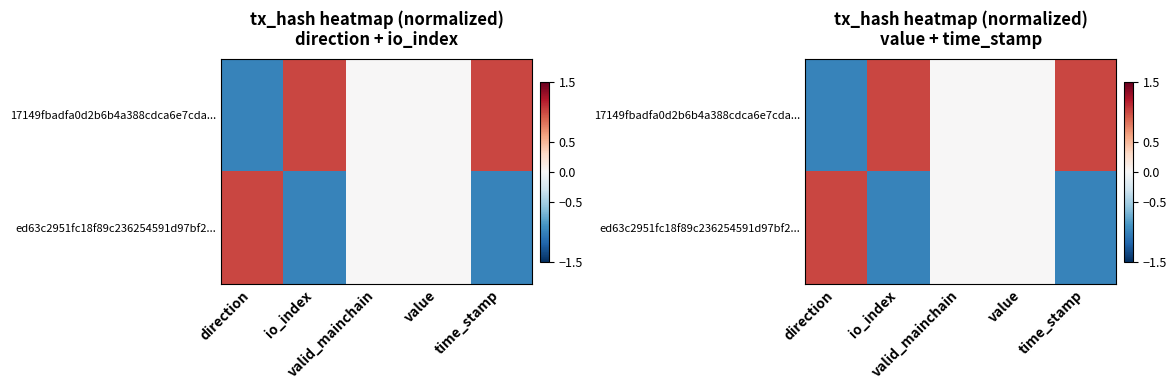

What is the maximum value for 17149fbadfa0d2b6b4a388cdca6e7cda...?

1